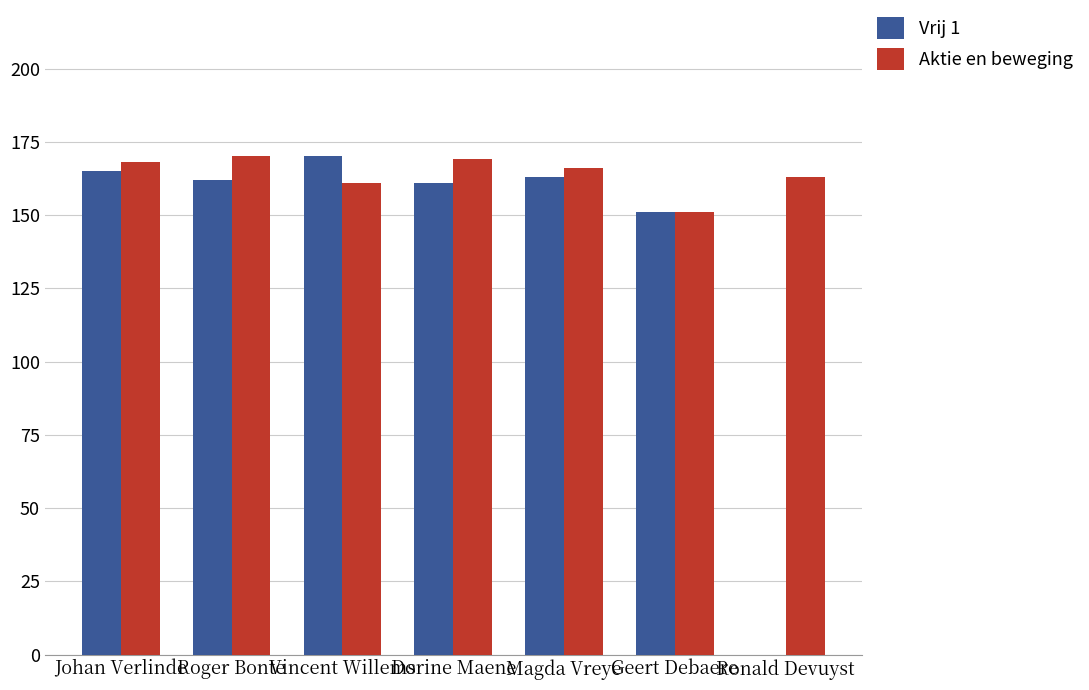

How many values in Vrij 1 are above zero?

6